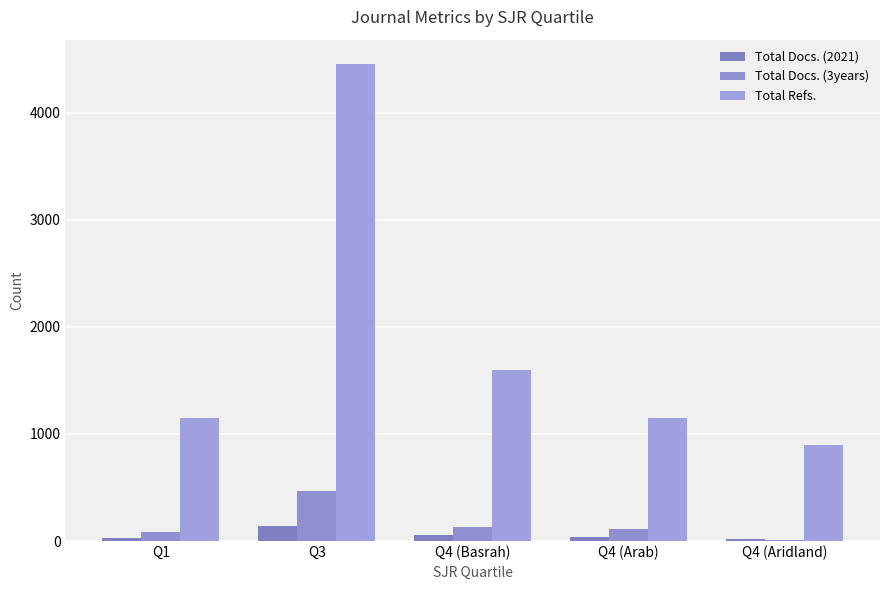

Does the chart contain stacked bars?

No